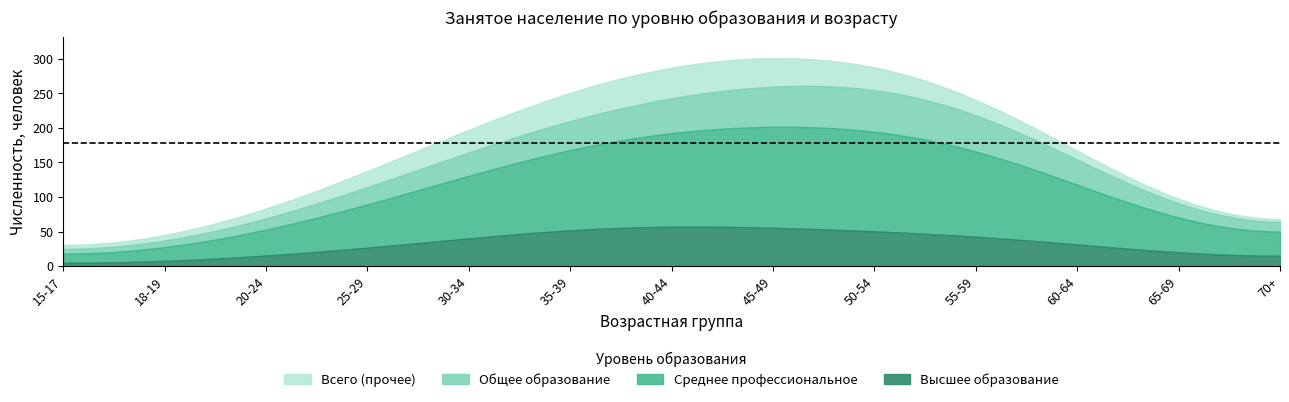

What is the sum of all высшее values?

410